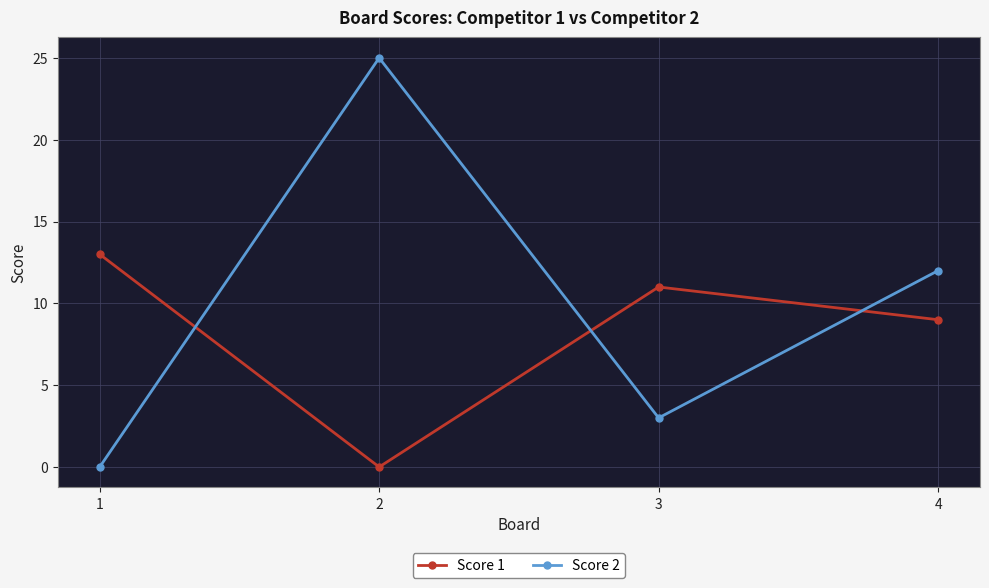

What is the highest value of the Score 1 series?

13